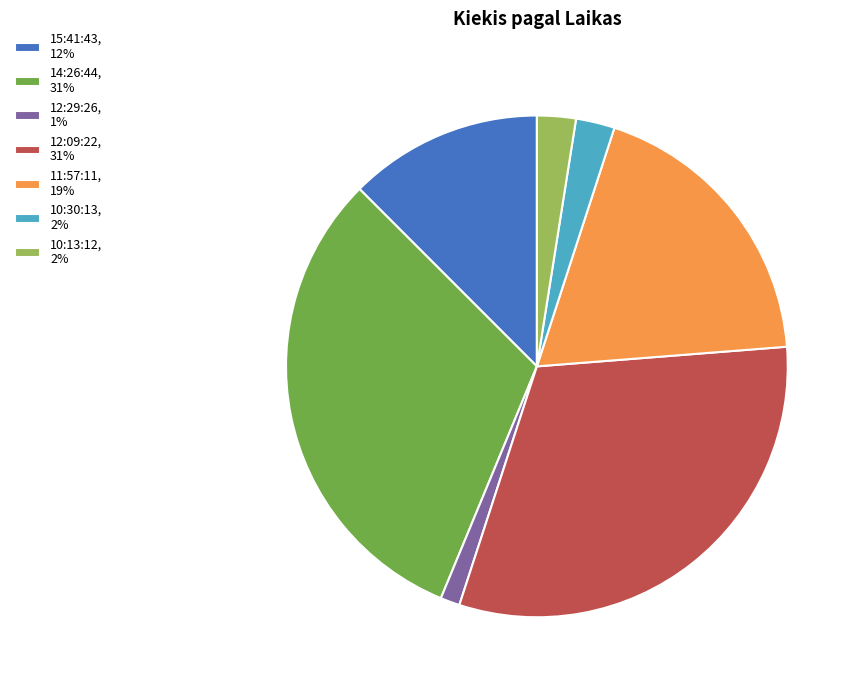

True or false: 14:26:44, 31% accounts for 31% of the total.

True